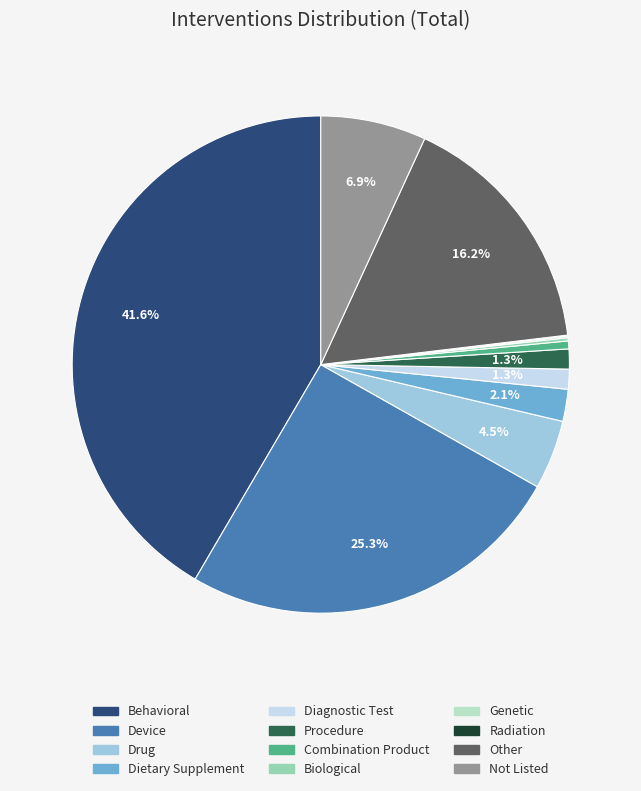

What is the largest slice in the pie chart?

Behavioral